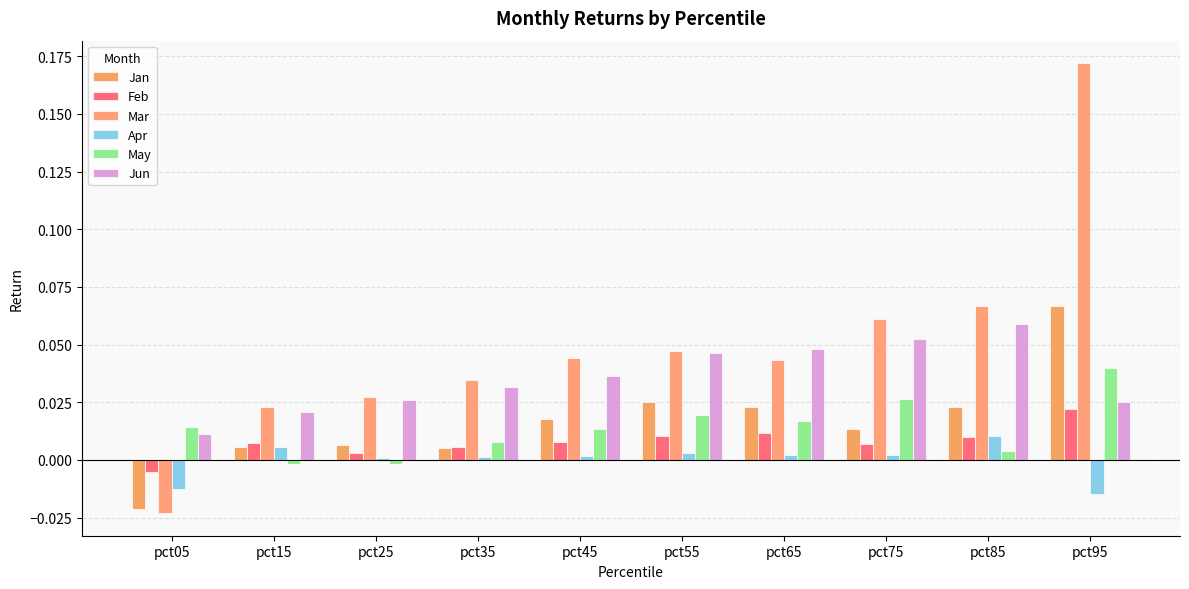

Does the chart contain stacked bars?

No